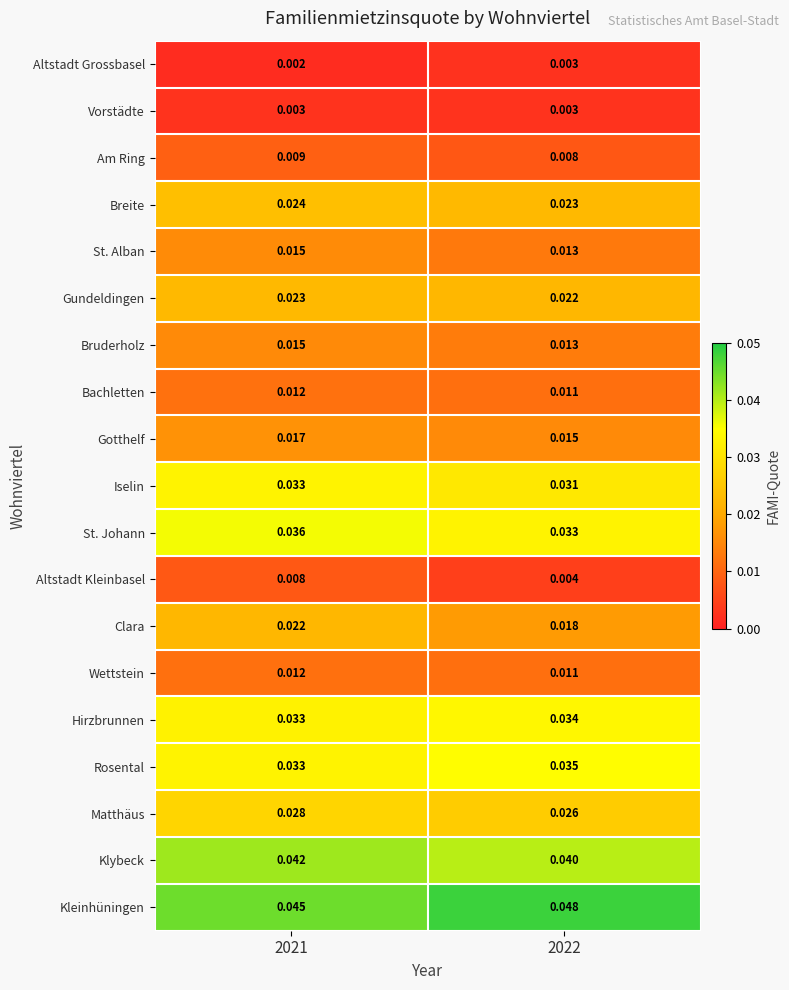

What is the total value across all series at 2022?

0.4